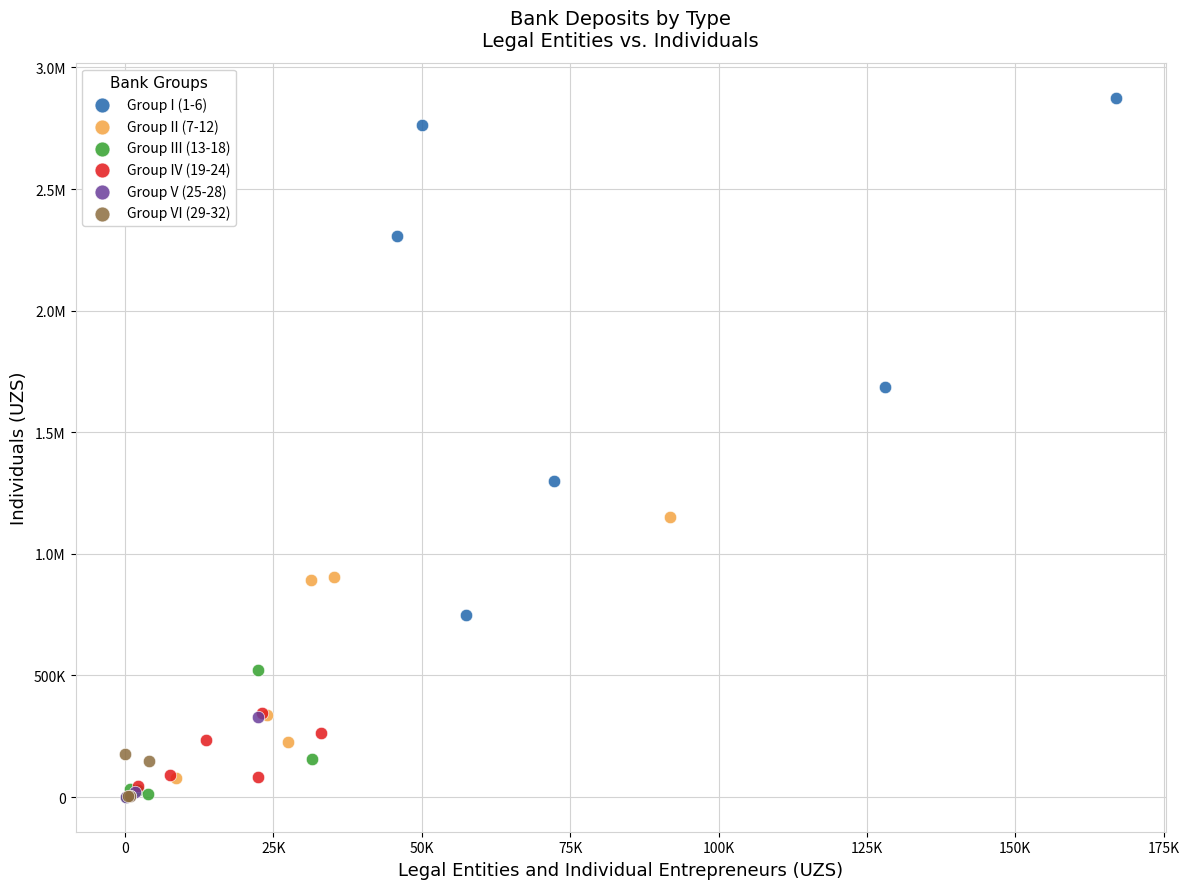

What are all the series names shown in the legend?

Group I (1-6), Group II (7-12), Group III (13-18), Group IV (19-24), Group V (25-28), Group VI (29-32)